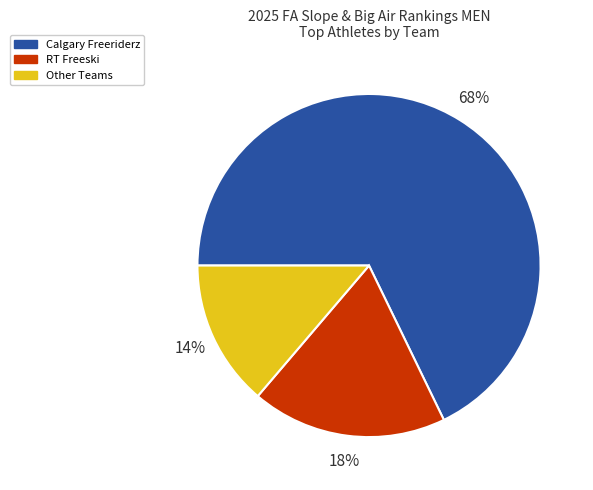

How many segments does this pie chart have?

3